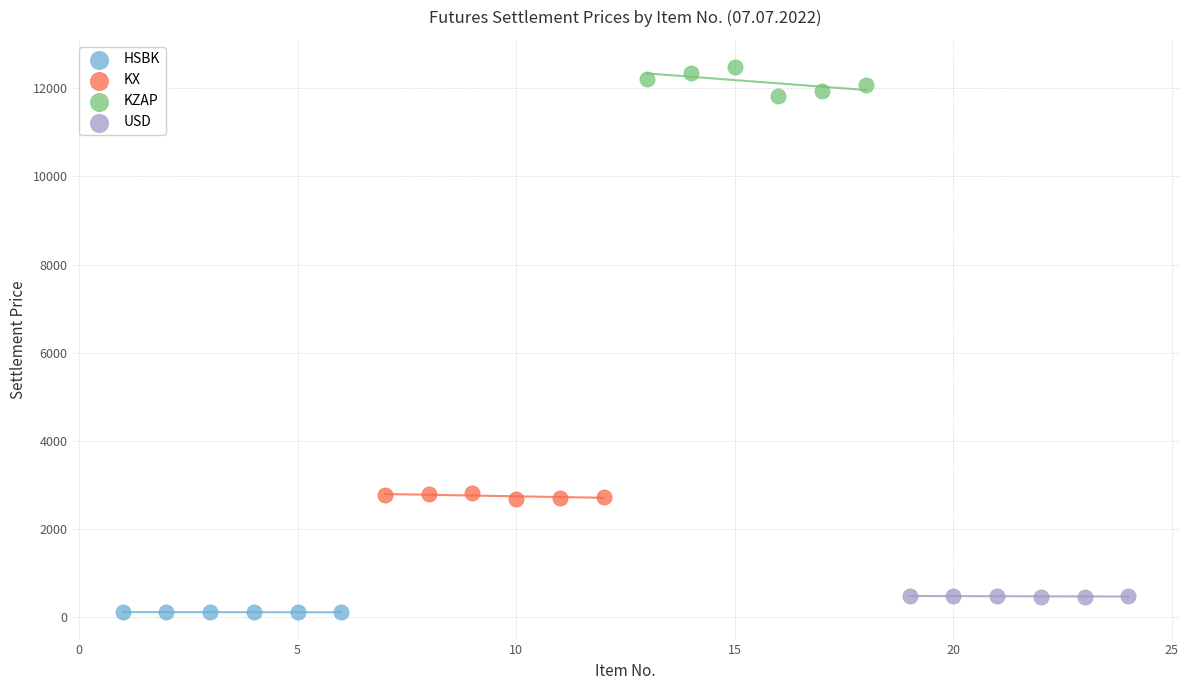

Which series reaches the maximum Y coordinate?

KZAP